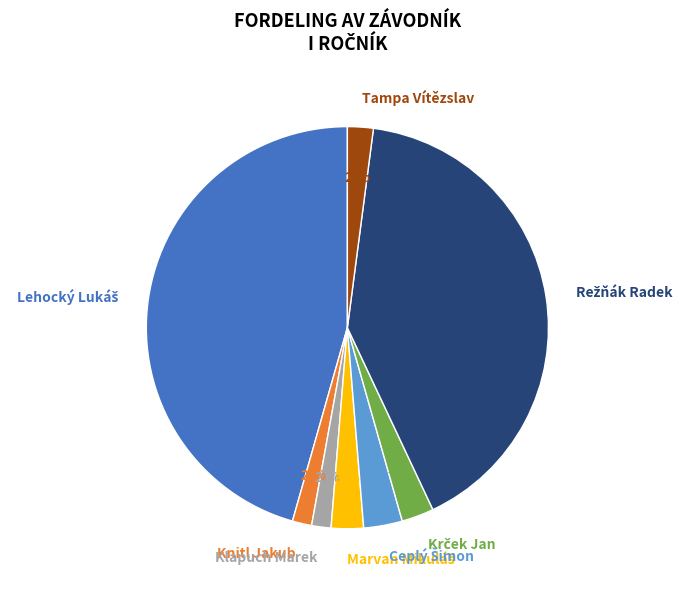

Is there a majority slice in this chart?

No